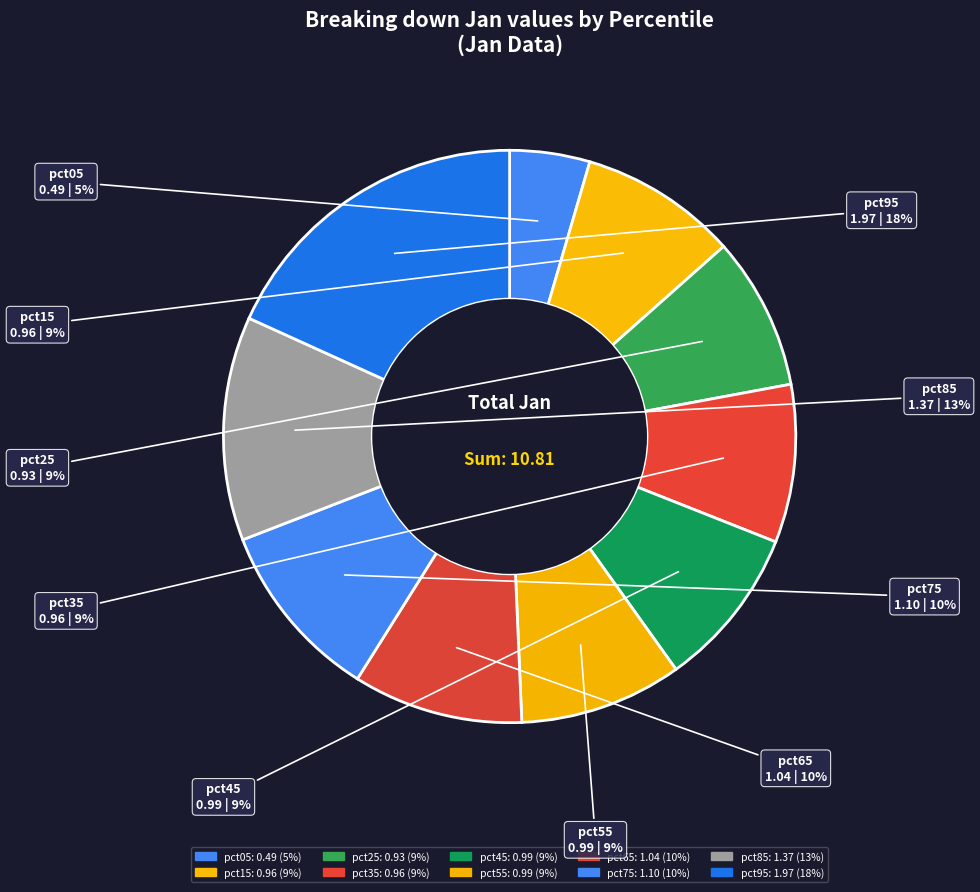

How many segments does this pie chart have?

10